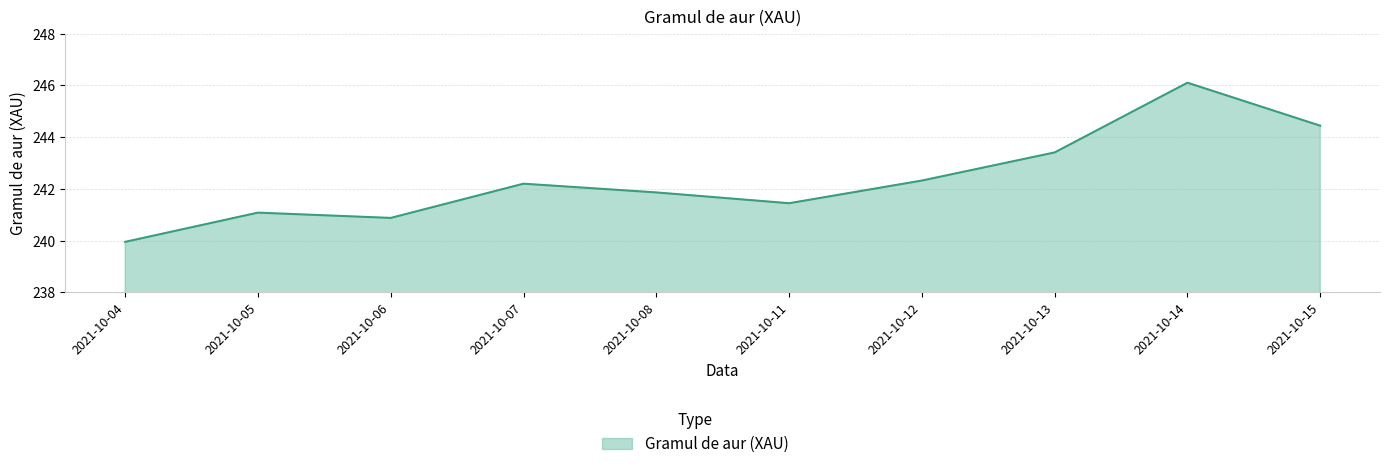

How many series are shown in this chart?

1